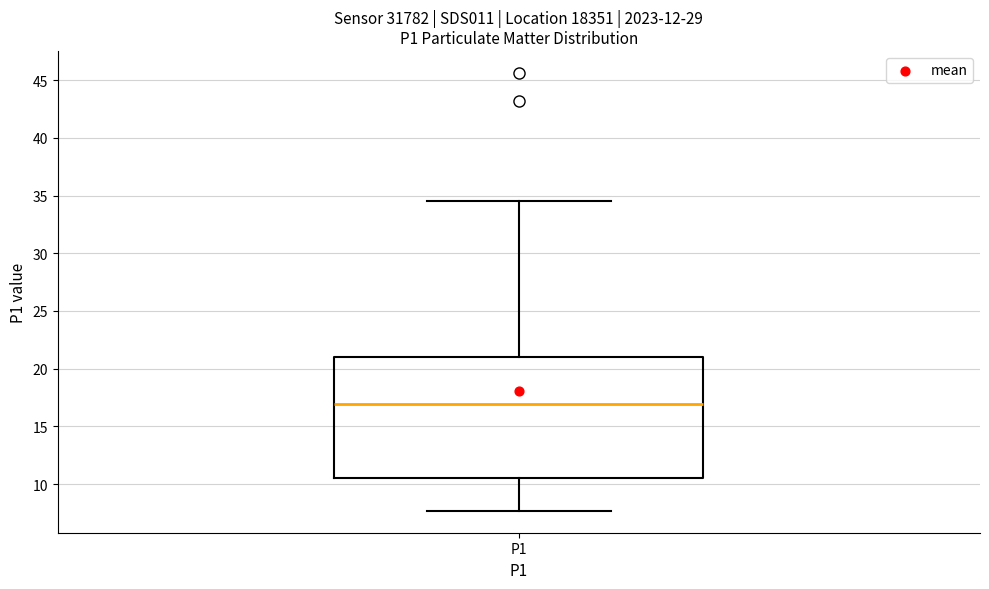

Read this box plot against the y-axis: the position of the median line, the range covered by the box, and the ends of both whiskers. The values are not printed on the chart, so give them approximately, as read against the axis.

median 17.0, box 10.5 to 21.0, whiskers 7.5 to 34.5